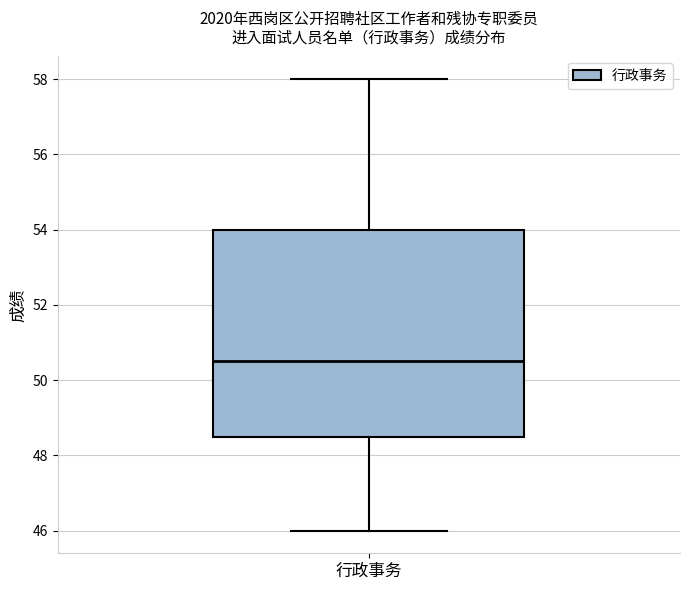

Where does the lower whisker of the box for 行政事务 end on the y-axis? The values are not printed on the chart, so give them approximately, as read against the axis.

46.0